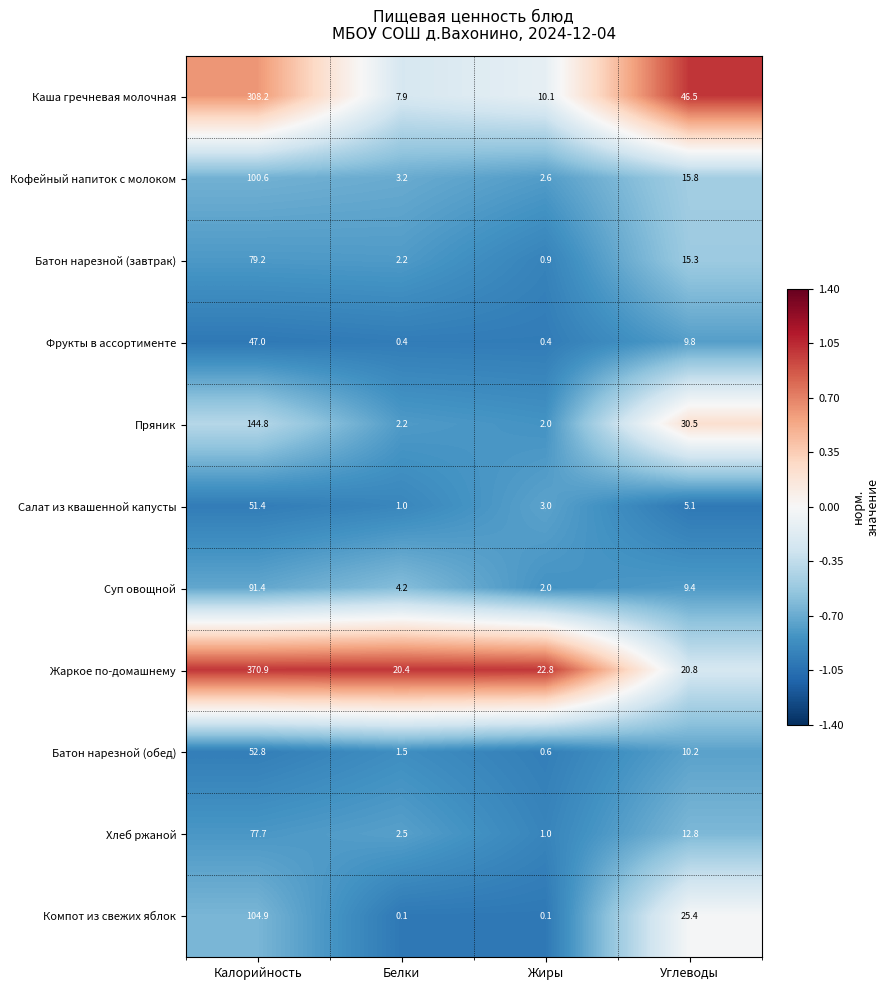

Between Белки and Углеводы, which series saw the biggest shift?

Каша гречневая молочная